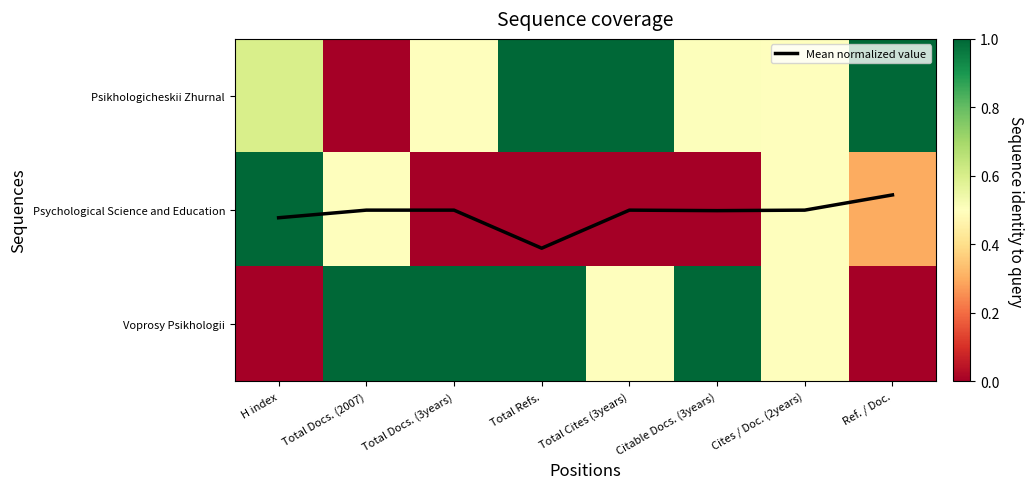

How many categories are shown in the chart?

8